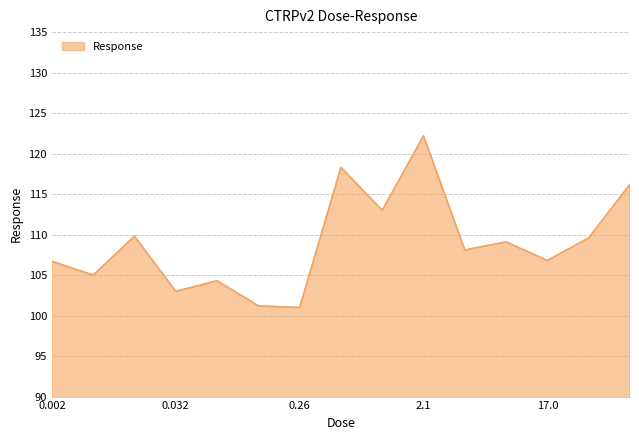

What is the sum of all values?

1634.3